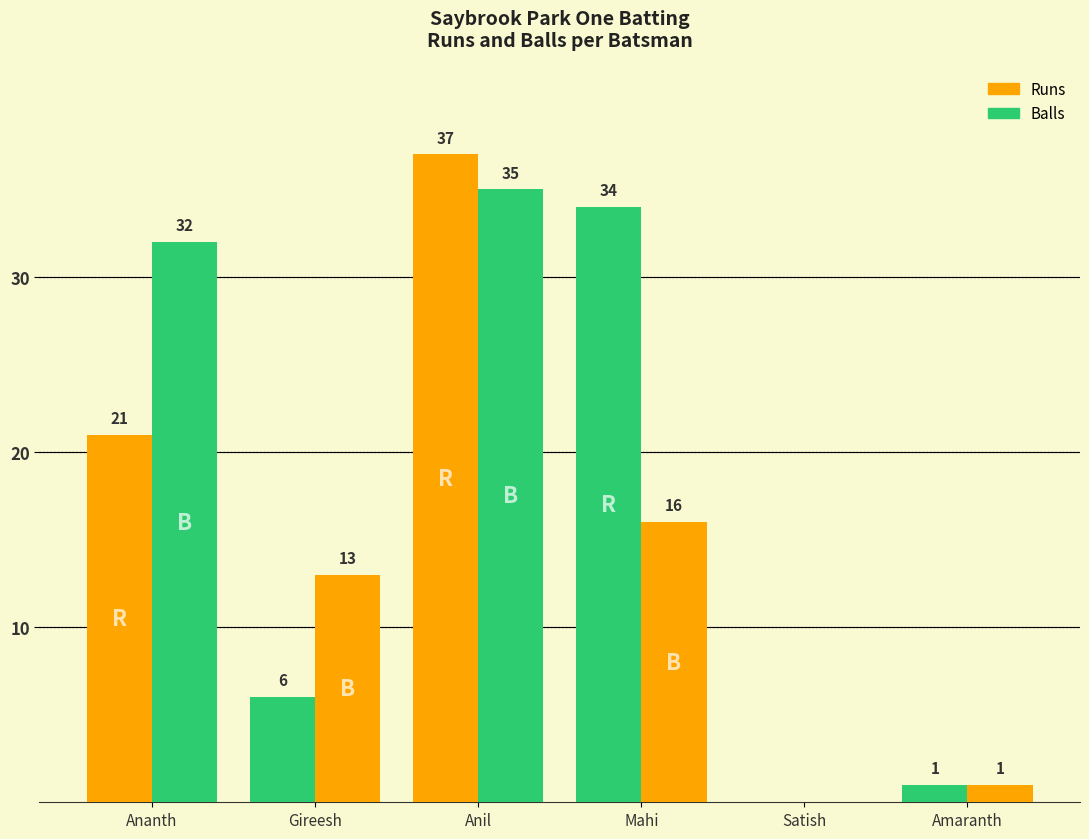

What position from the right is Ananth?

6